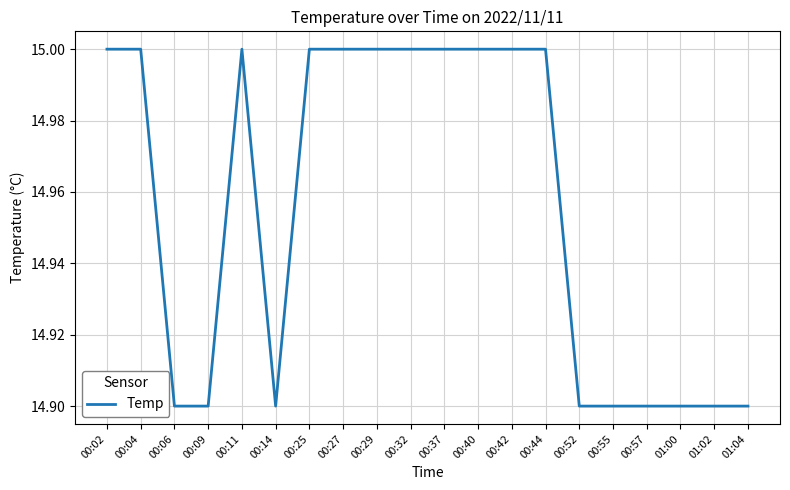

What position from the right is 00:27?

13